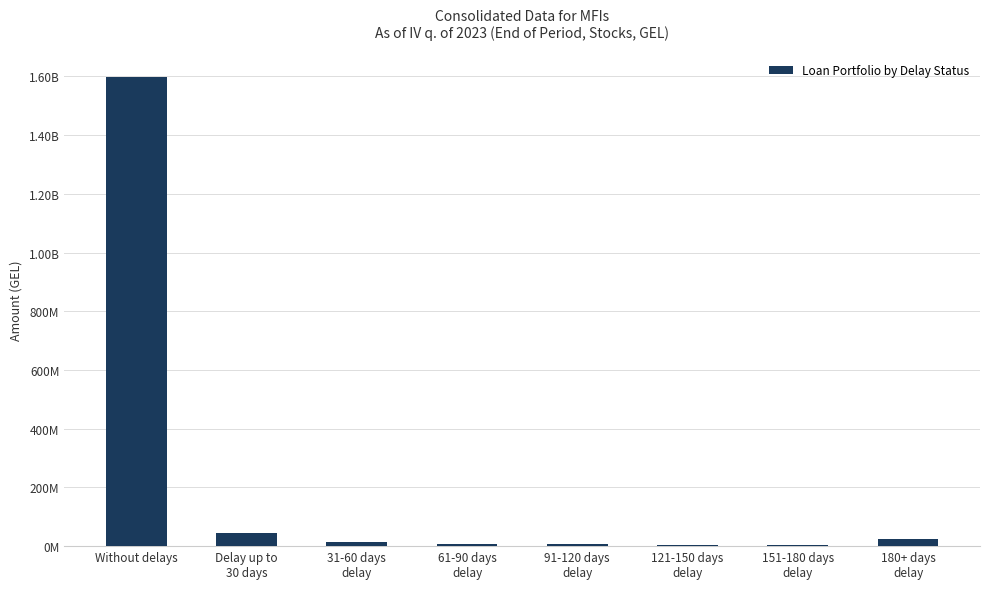

What is the change in value from Without delays to 61-90 days
delay?

-1590032282.2